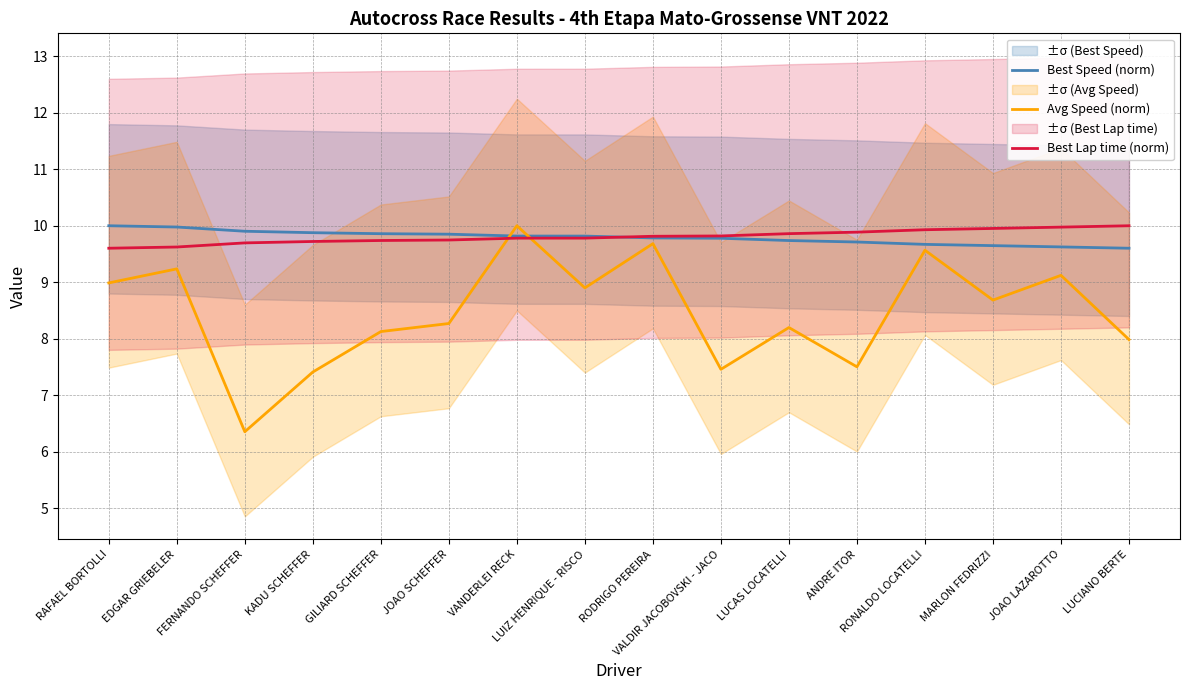

Is it true that Avg Speed (norm) equals 5.0 at RAFAEL BORTOLLI?

False